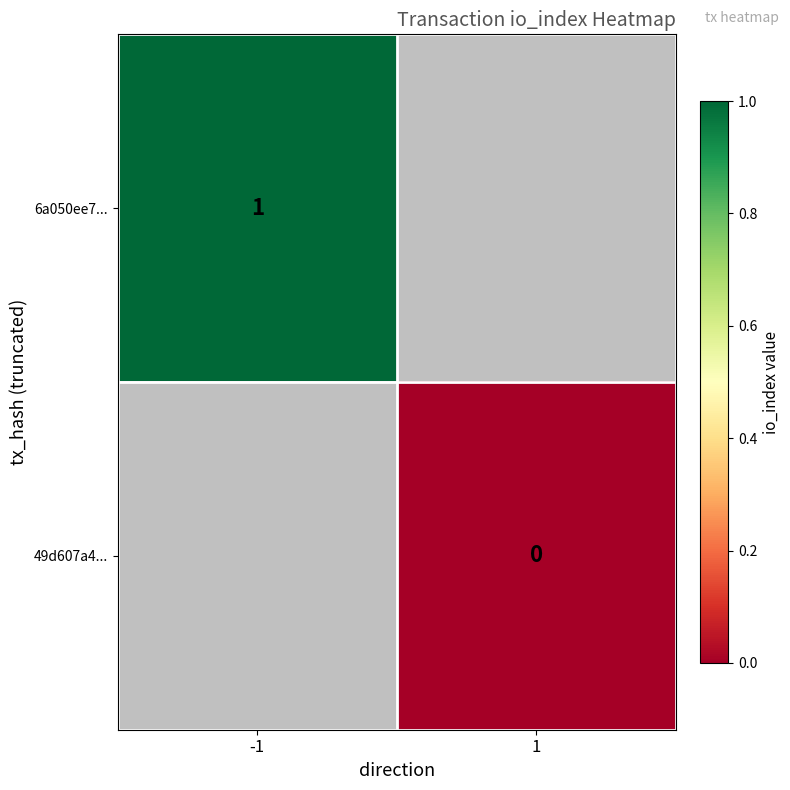

At how many categories does at least one series exceed 0?

1